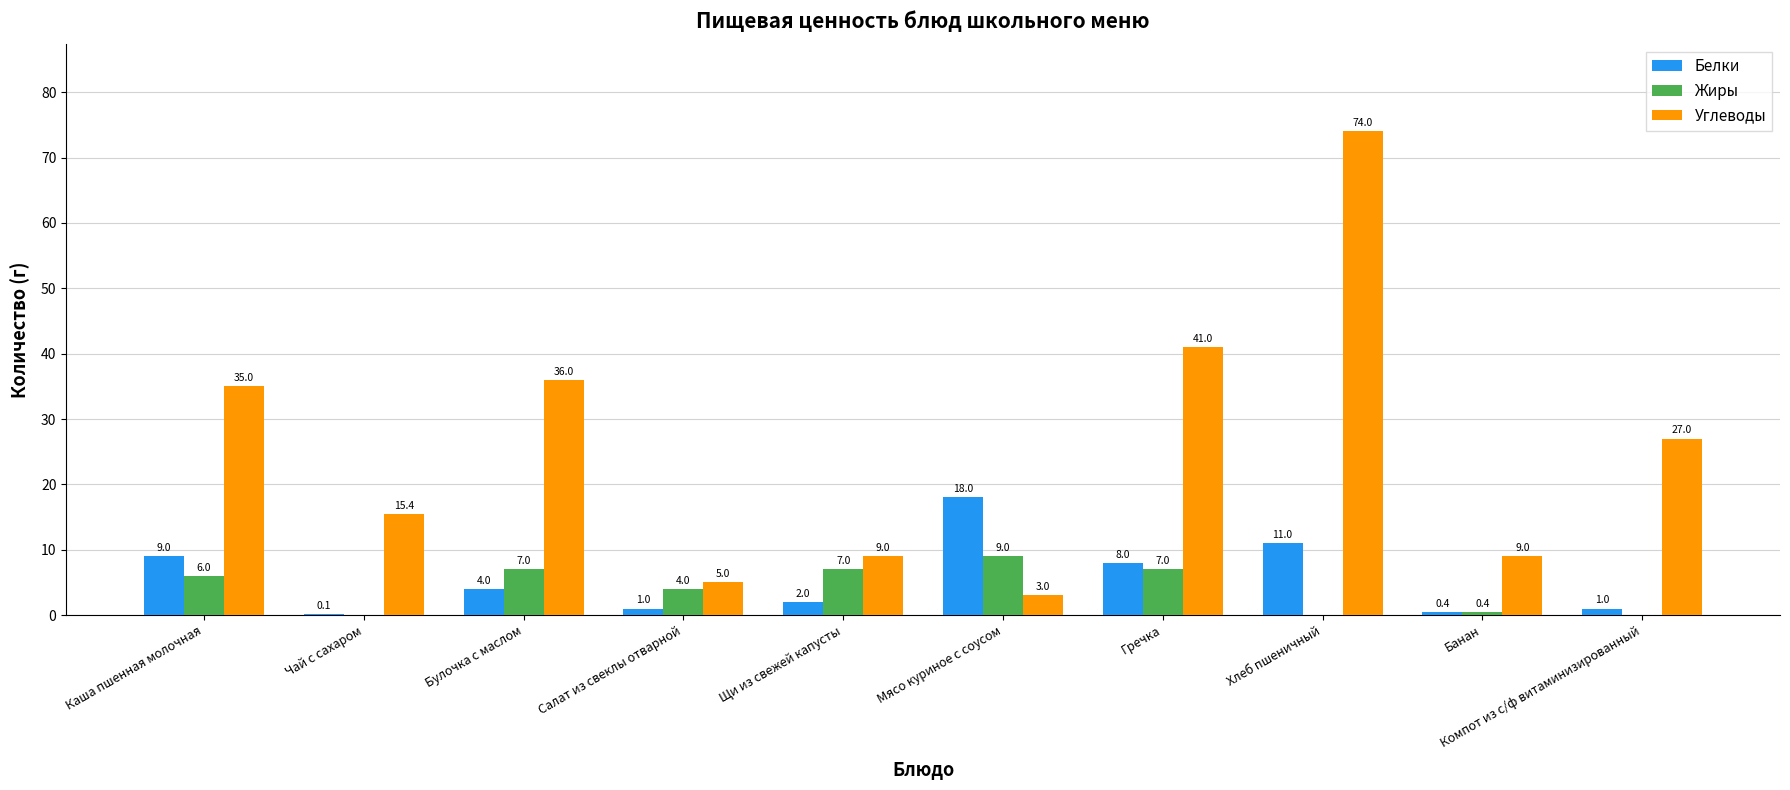

What are all the series names shown in the legend?

Белки, Жиры, Углеводы